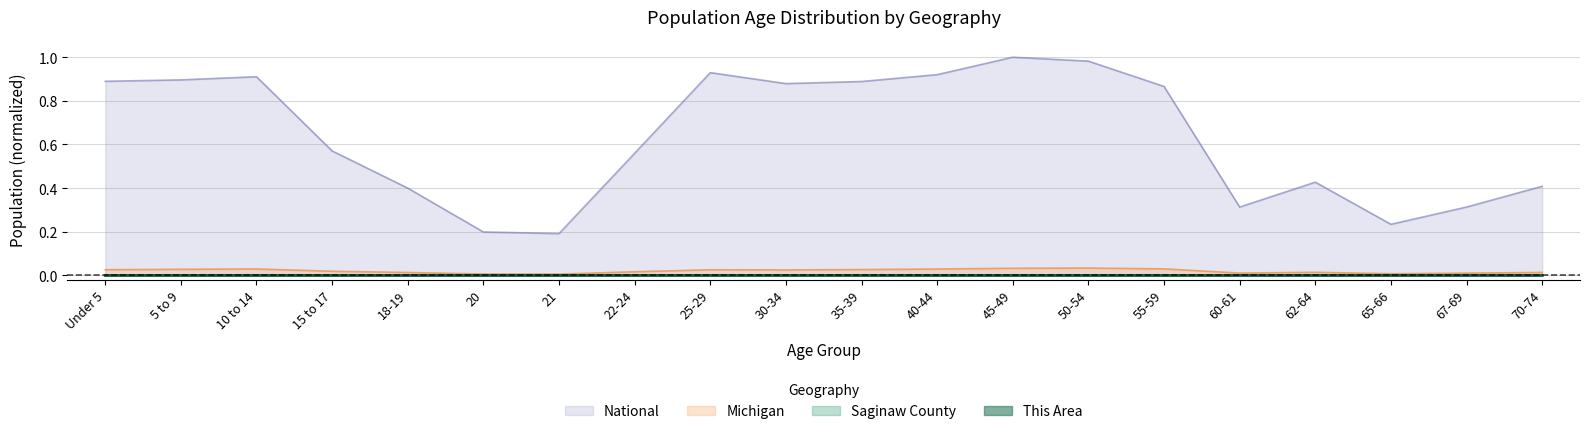

Is it true that National equals 1.4 at 45-49?

False